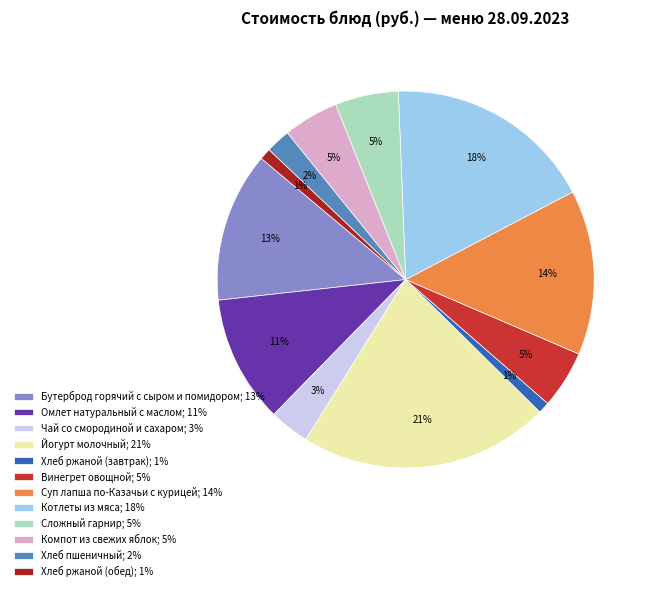

Is it true that Бутерброд горячий с сыром и помидором; 13% is 6% of the pie?

False